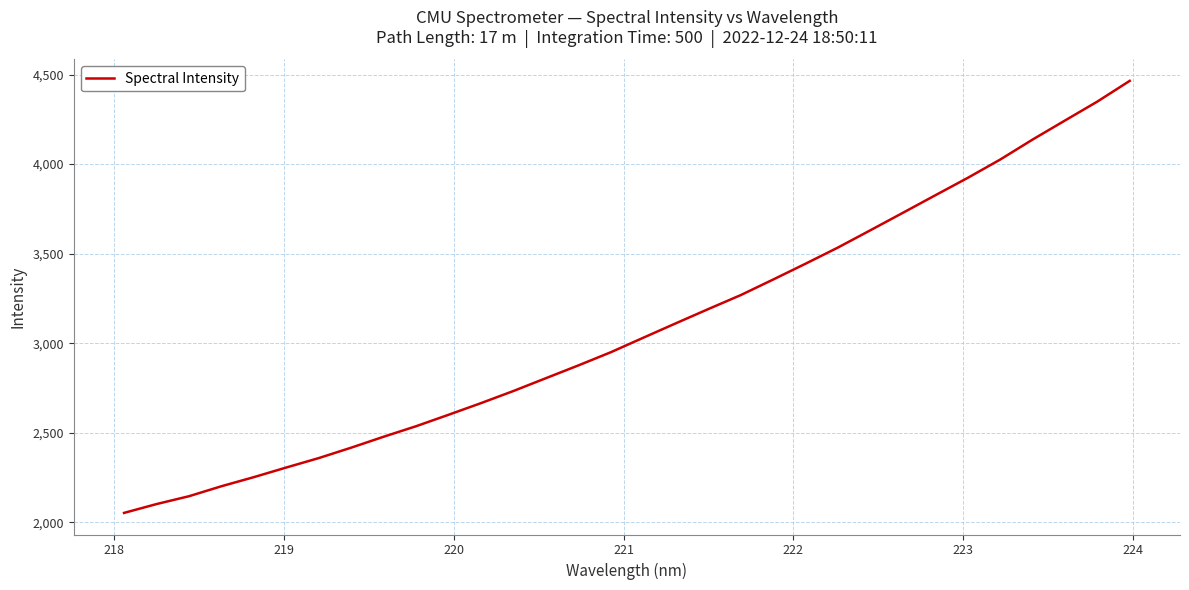

True or false: the data has more than 0 interior local peaks.

False